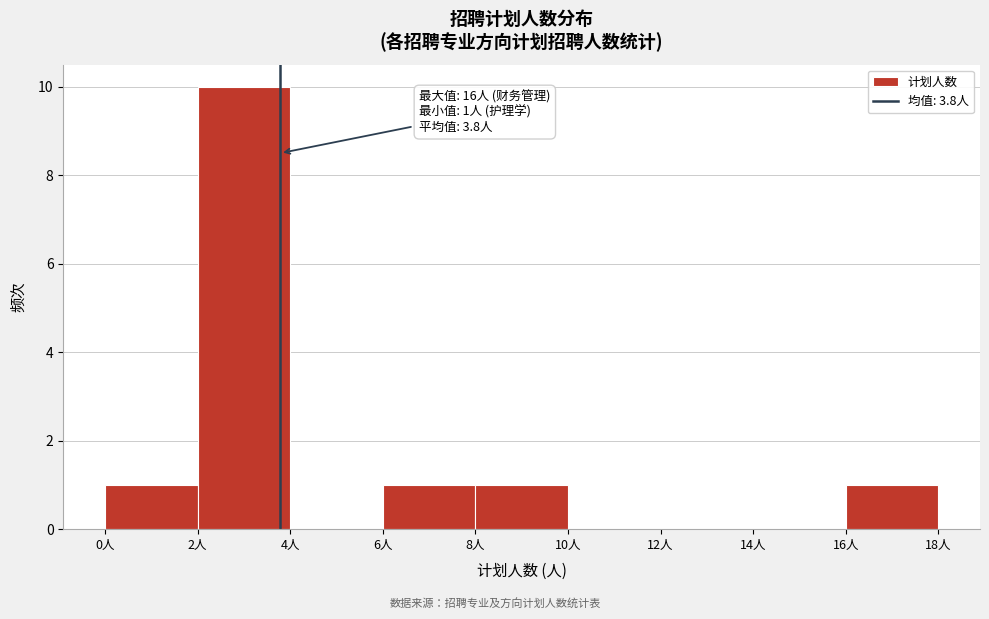

Which range on the x-axis has the tallest bar?

2 to 4